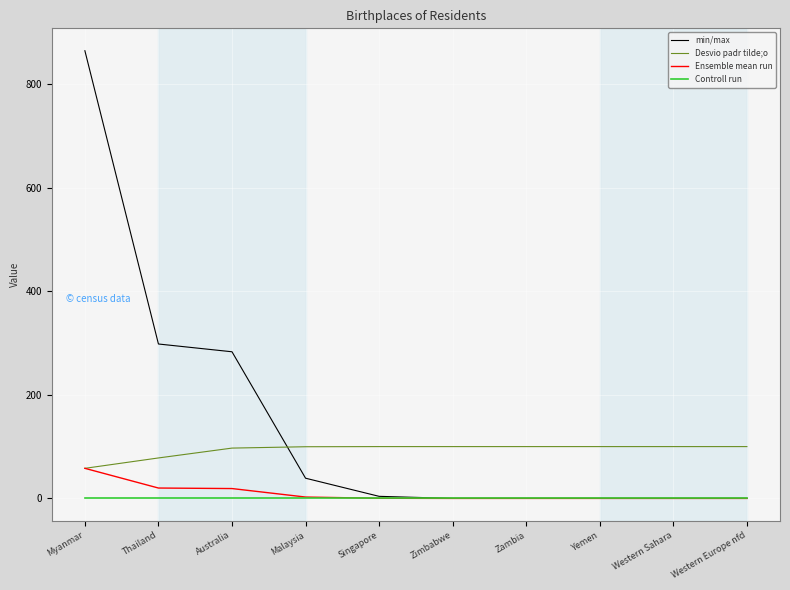

What is the average value of the Desvio padr tilde;o series?

93.3